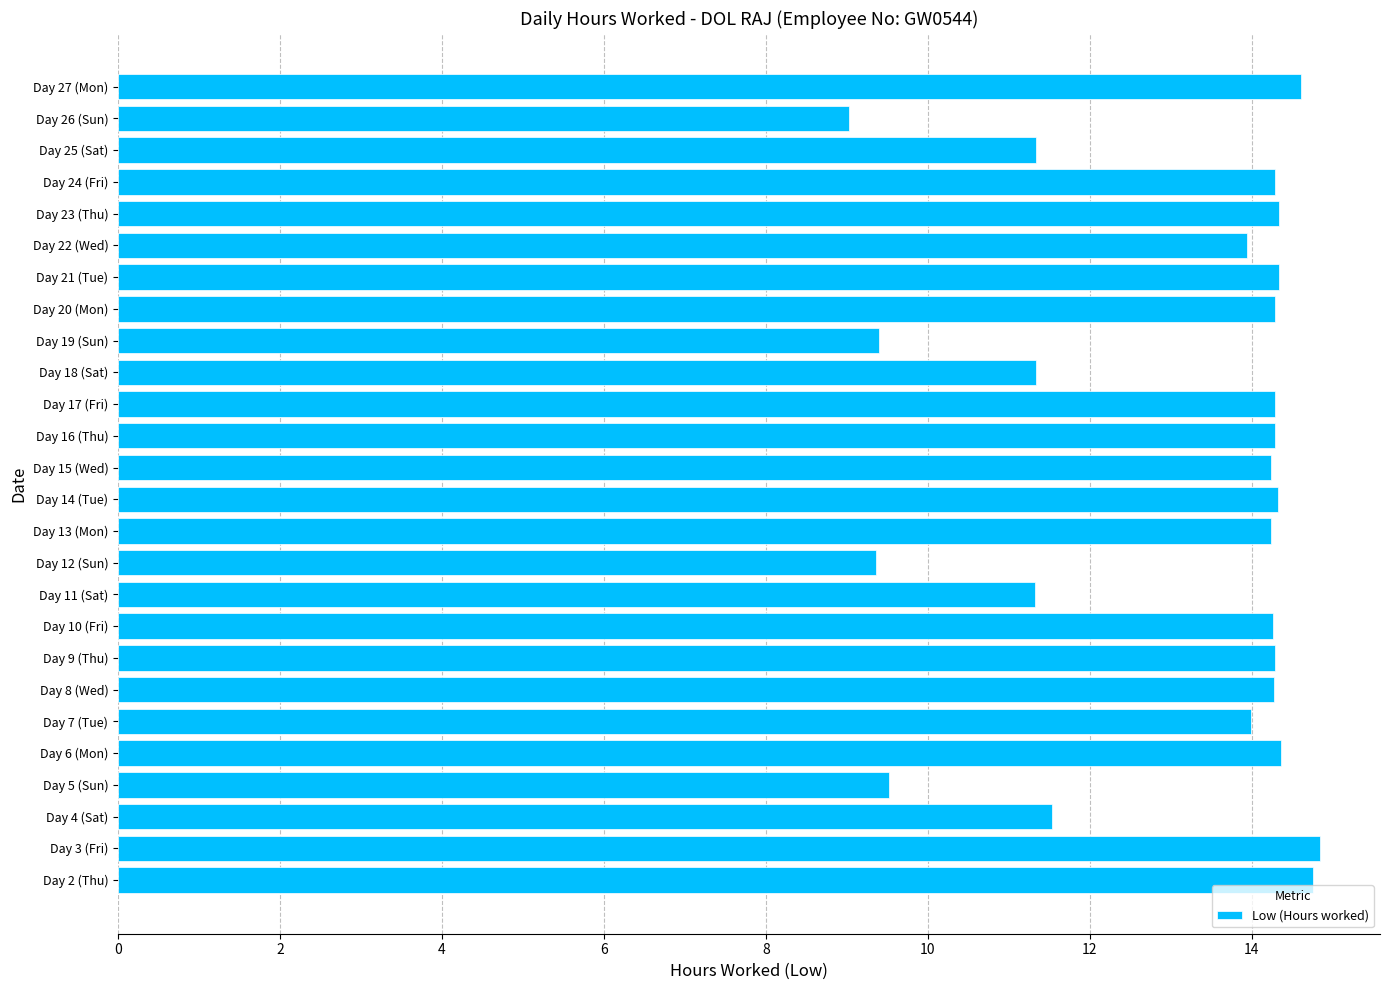

The chart shows a value of 14.3 at Day 20 (Mon). True or false?

True